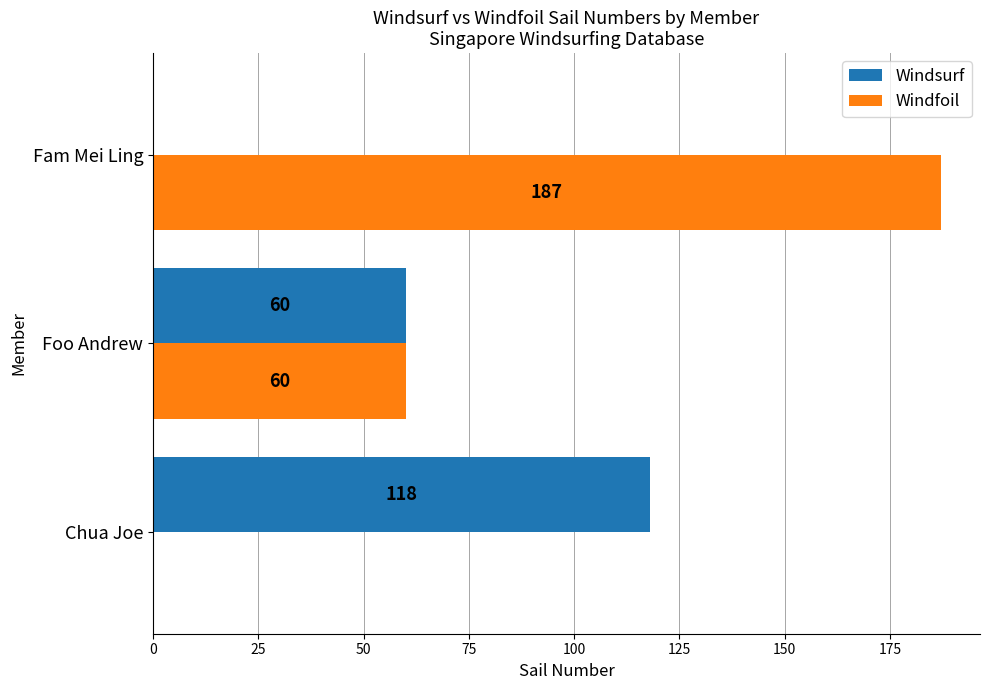

How many values in Windsurf are above zero?

2